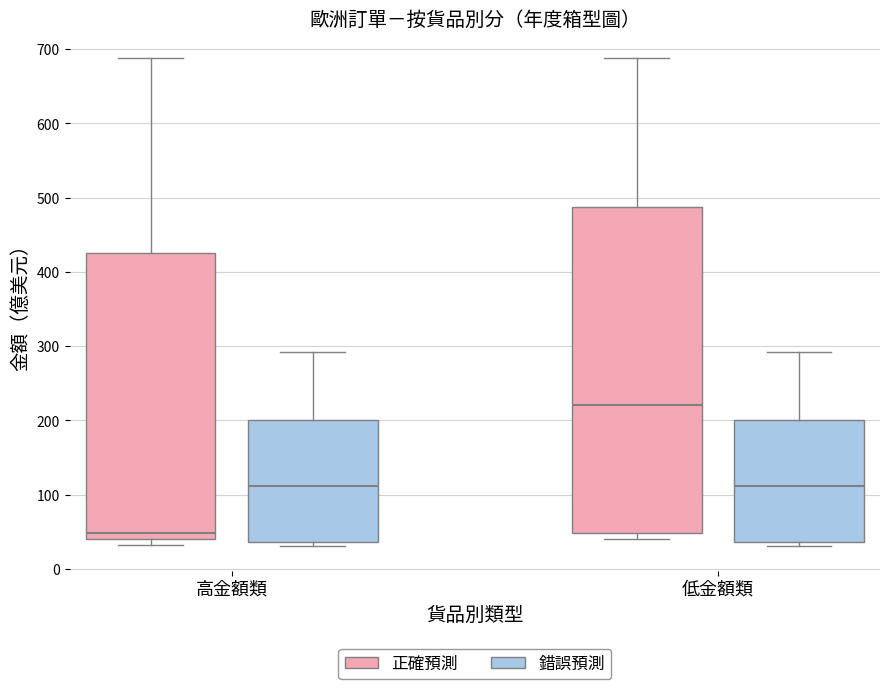

Reading left to right, transcribe this box plot: for each box, give where its median line is, the range the box spans, and where its two whiskers end, as read against the y-axis. The values are not printed on the chart, so give them approximately, as read against the axis.

高金額類 (正確預測): median 50, box 40 to 430, whiskers 30 to 690
高金額類 (錯誤預測): median 110, box 40 to 200, whiskers 30 to 290
低金額類 (正確預測): median 220, box 50 to 490, whiskers 40 to 690
低金額類 (錯誤預測): median 110, box 40 to 200, whiskers 30 to 290